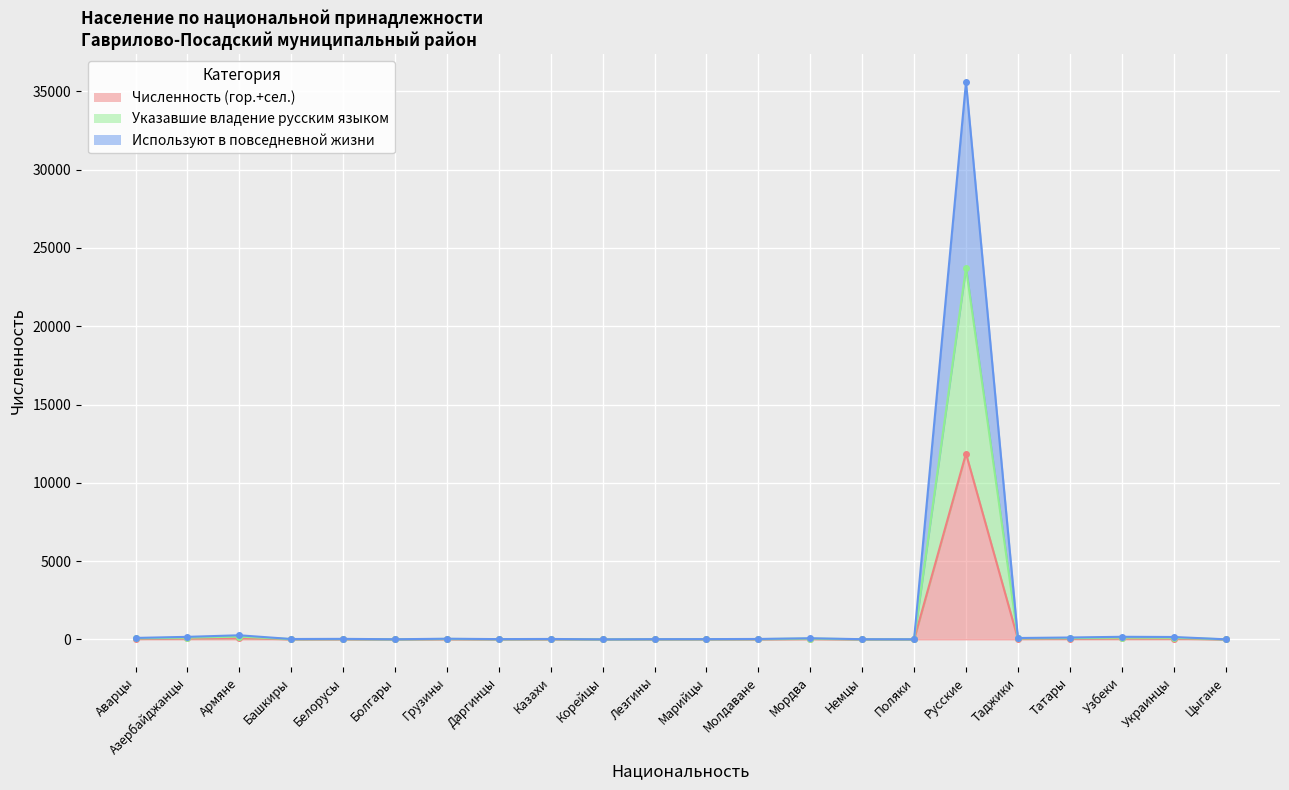

True or false: Используют в повседневной жизни has more than 1 interior local peaks.

True